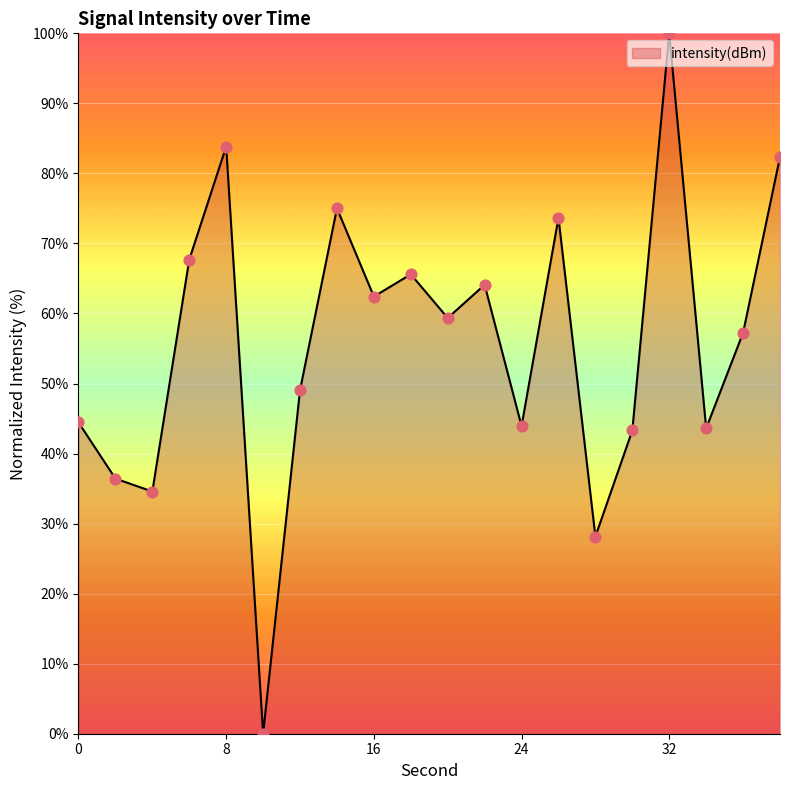

What is the difference between the maximum and minimum values?

100.0